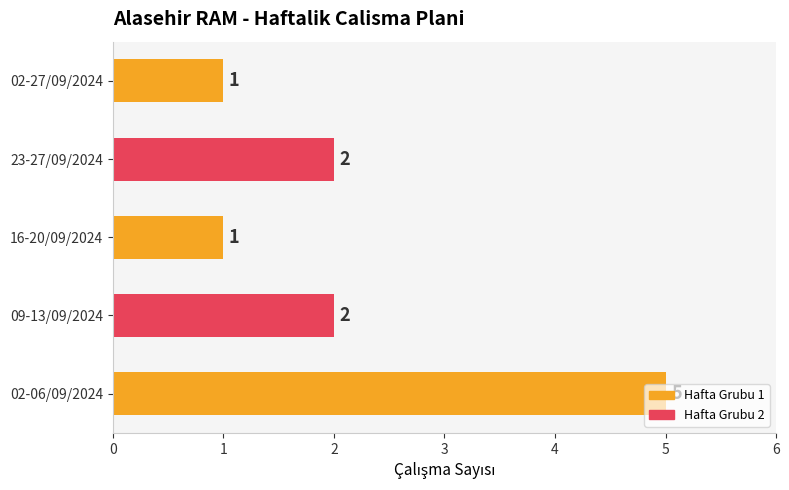

What is the difference between the values at 02-06/09/2024 and 09-13/09/2024?

3